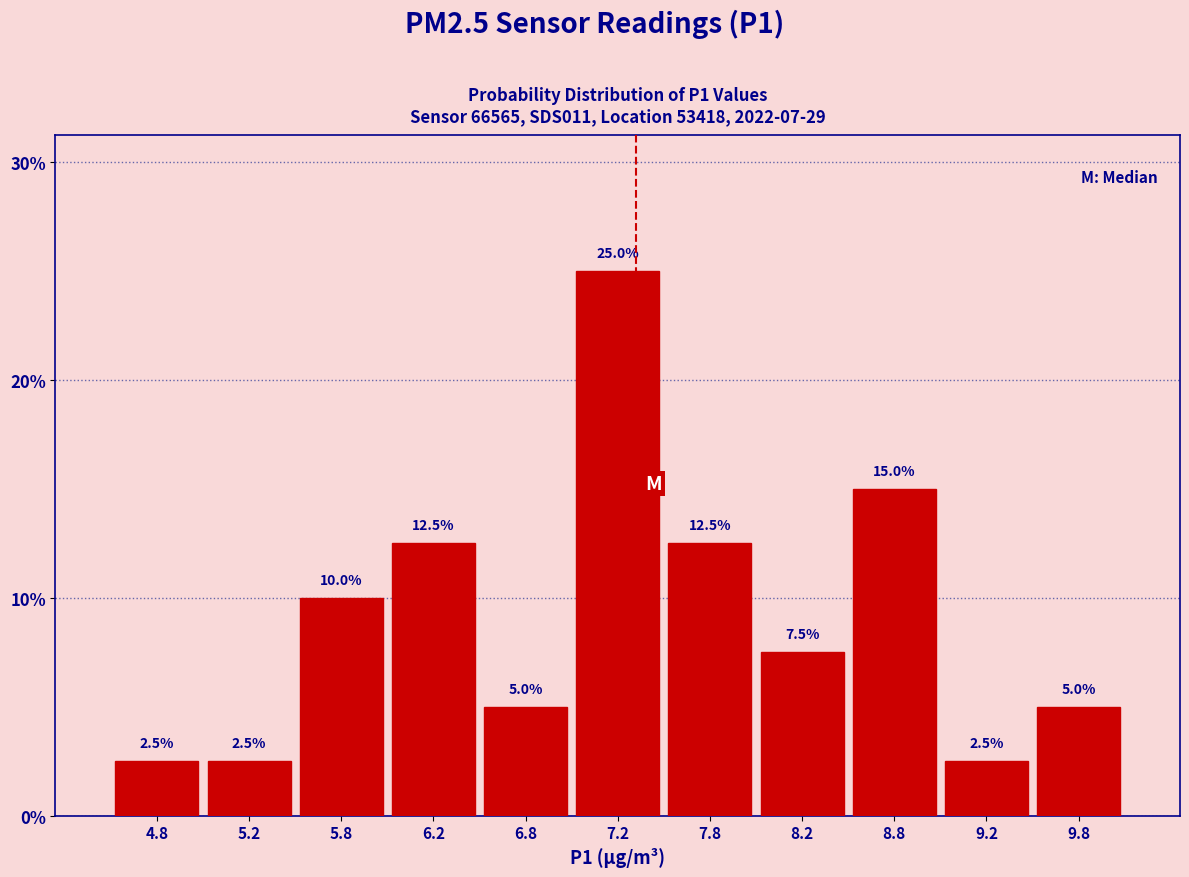

Reading left to right, list every bar in this chart as the range it spans on the x-axis followed by its height.

4.5 to 5.0: 2.5
5.0 to 5.5: 2.5
5.5 to 6.0: 10.0
6.0 to 6.5: 12.5
6.5 to 7.0: 5.0
7.0 to 7.5: 25.0
7.5 to 8.0: 12.5
8.0 to 8.5: 7.5
8.5 to 9.0: 15.0
9.0 to 9.5: 2.5
9.5 to 10.0: 5.0